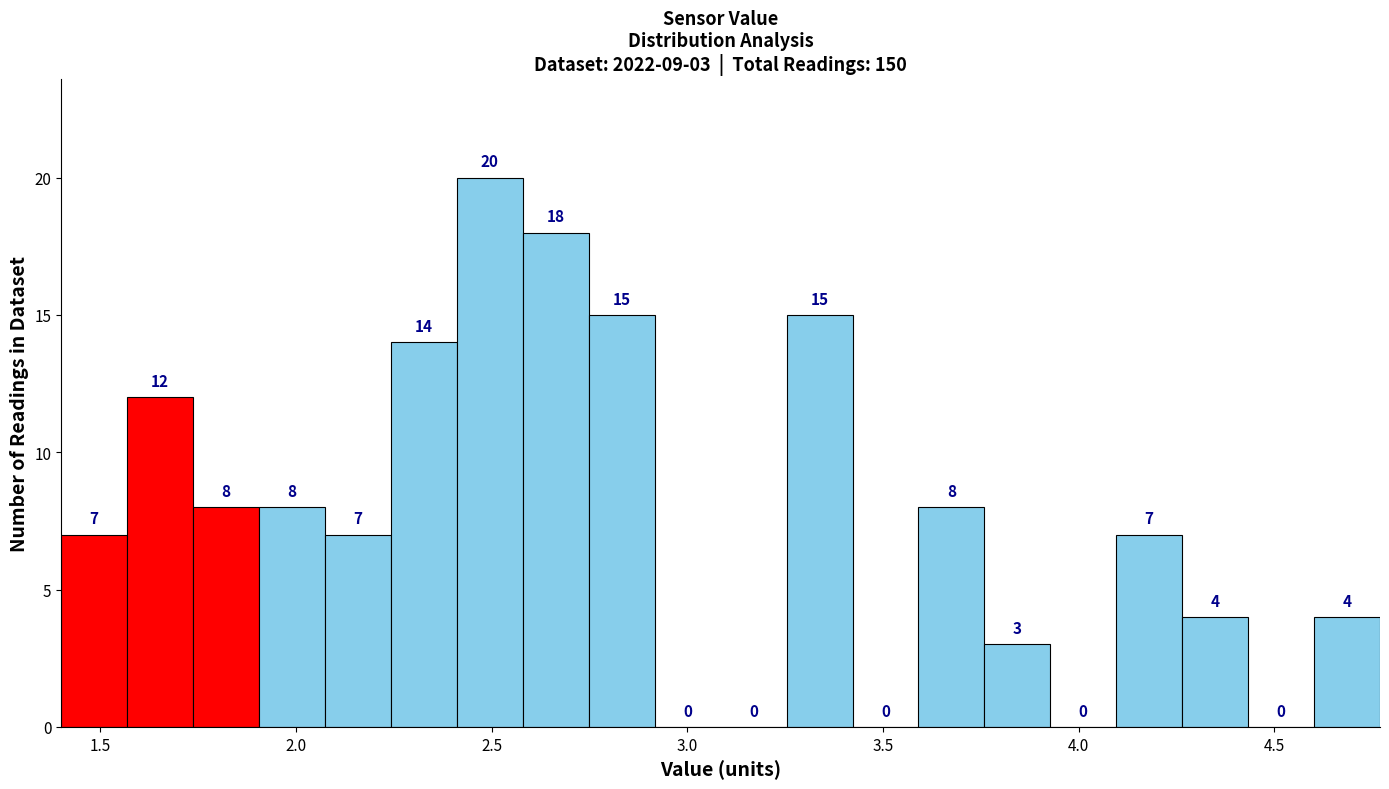

Around what value on the x-axis is the tallest bar? Give the approximate position of its centre, as read against the axis.

2.50